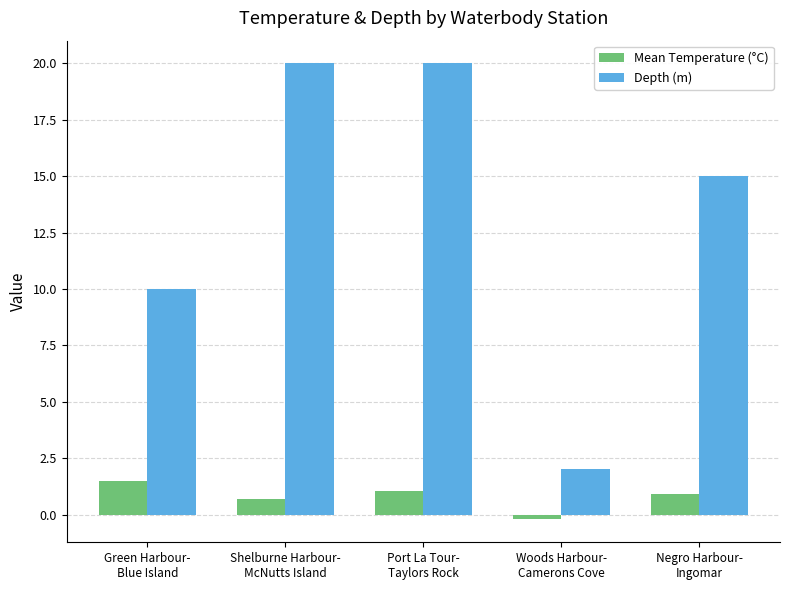

At how many categories does at least one series exceed 16?

2